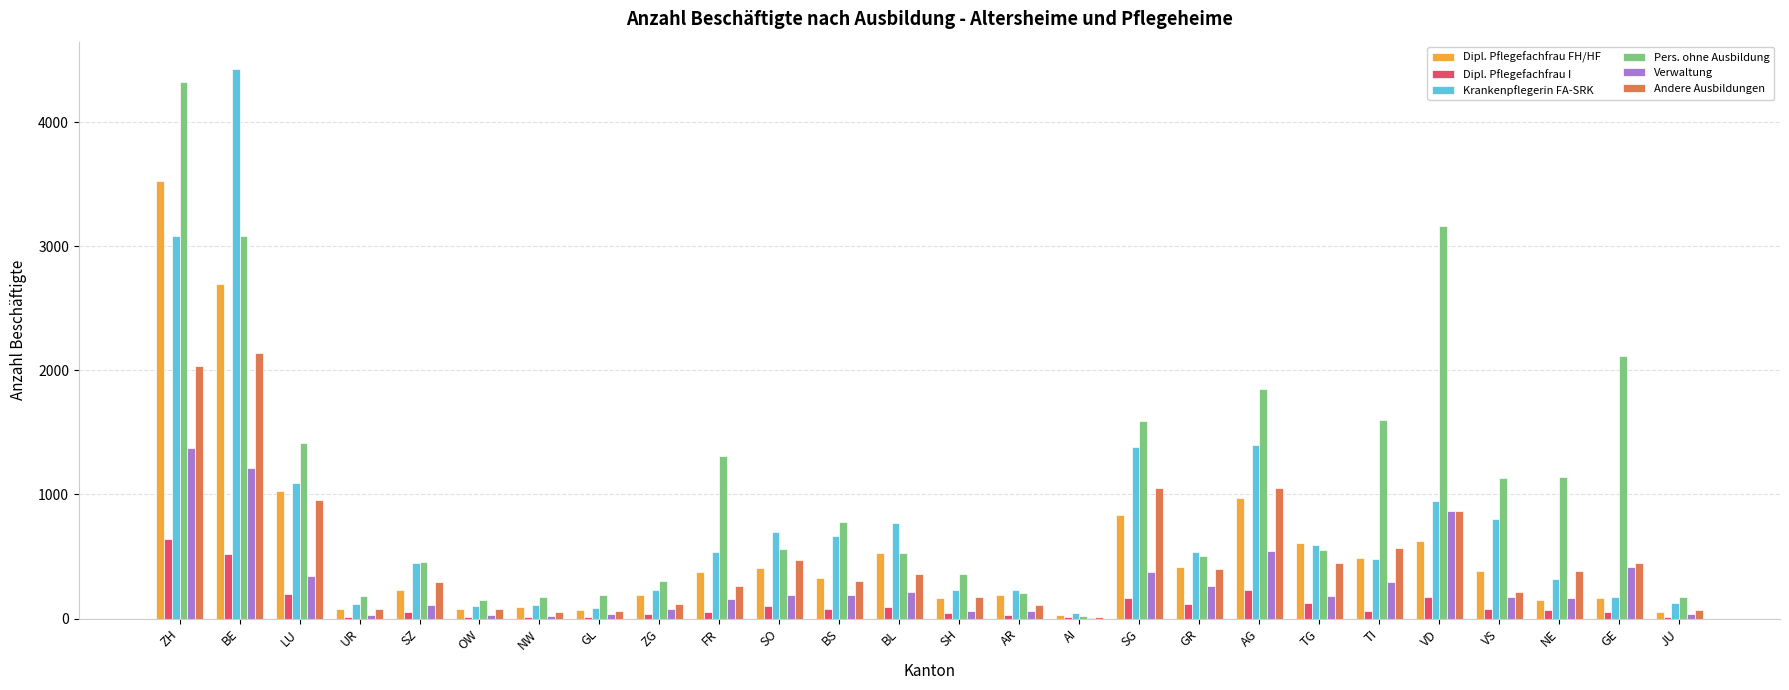

How many data points does each series have?

26